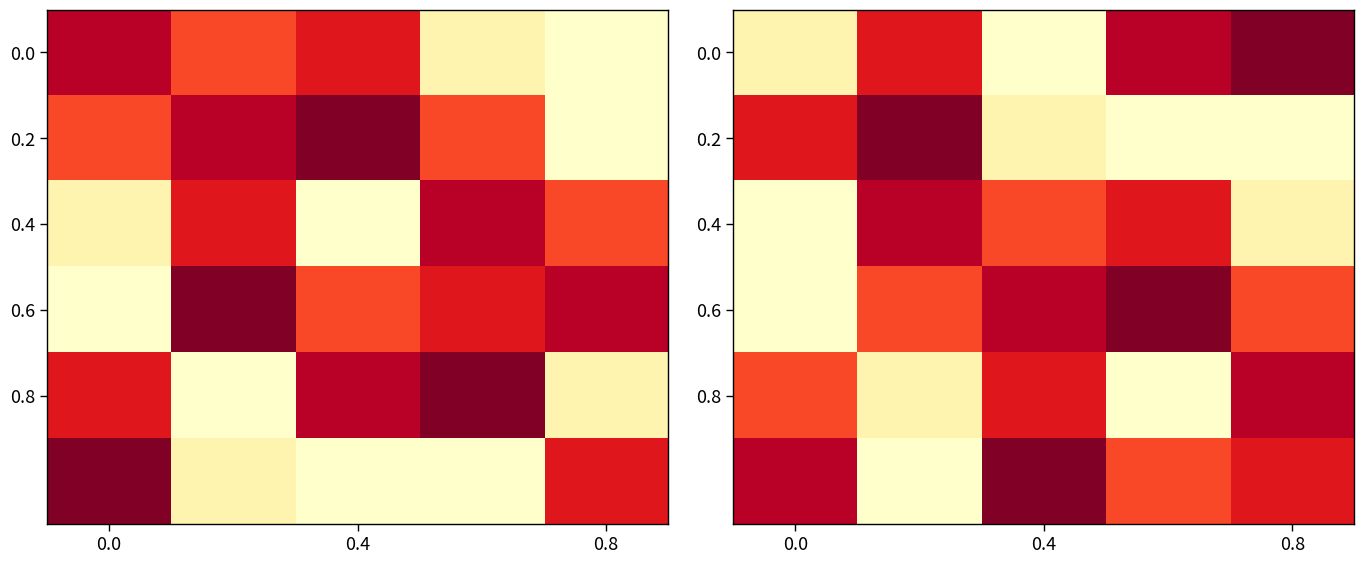

Which category has the lowest value in the 0.0 series?

0.4